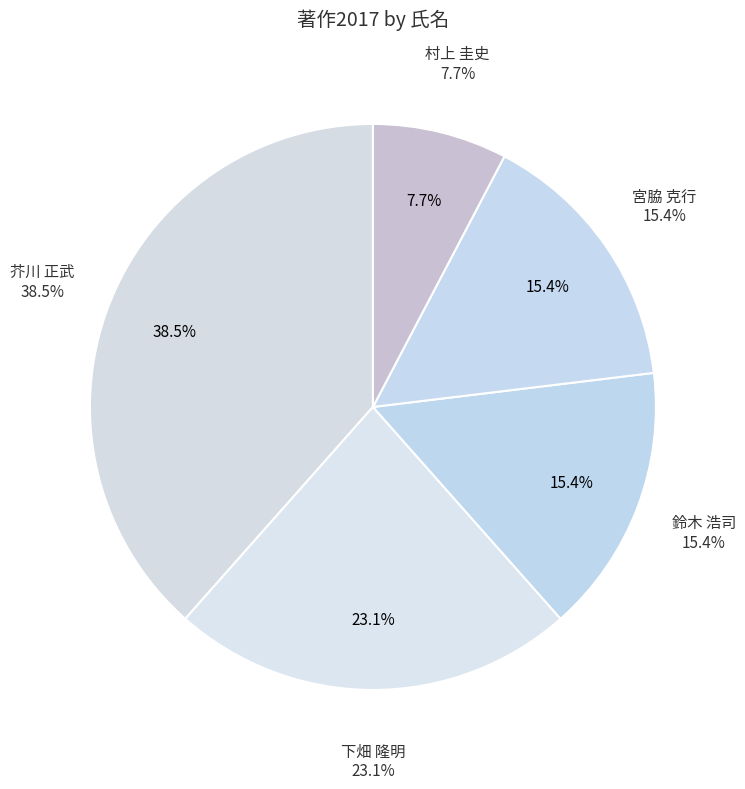

What percentage do 下畑 隆明 and 村上 圭史 together represent?

30.8%